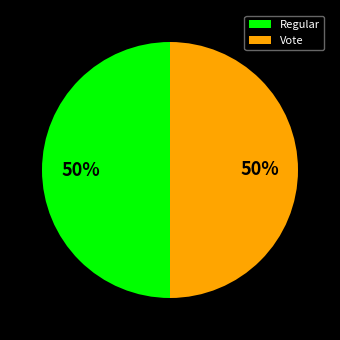

What is the ratio of the value at Vote to the value at Regular?

1.0